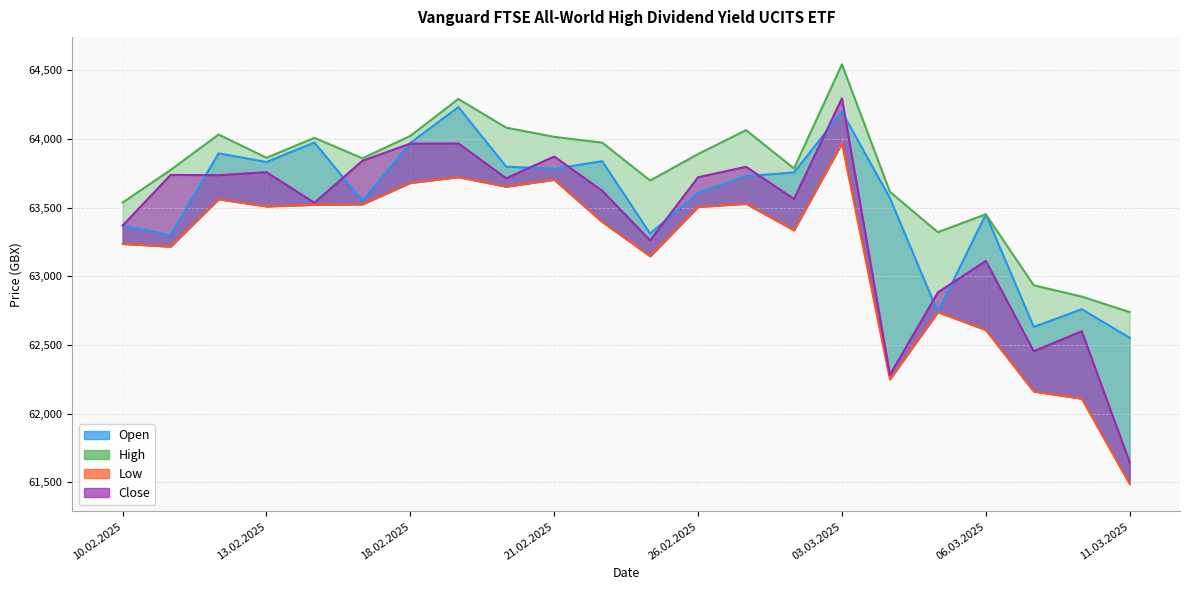

Reading left to right, extract all data points from this chart.

Open: 10.02.2025=63370	11.02.2025=63300	12.02.2025=63895	13.02.2025=63832	14.02.2025=63974	17.02.2025=63549	18.02.2025=63971	19.02.2025=64232	20.02.2025=63798	21.02.2025=63783	24.02.2025=63838	25.02.2025=63311	26.02.2025=63607	27.02.2025=63729	28.02.2025=63756	03.03.2025=64198	04.03.2025=63569	05.03.2025=62739	06.03.2025=63451	07.03.2025=62631	10.03.2025=62760	11.03.2025=62552
High: 10.02.2025=63537	11.02.2025=63774	12.02.2025=64032	13.02.2025=63863	14.02.2025=64008	17.02.2025=63859	18.02.2025=64022	19.02.2025=64291	20.02.2025=64082	21.02.2025=64015	24.02.2025=63973	25.02.2025=63697	26.02.2025=63890	27.02.2025=64064	28.02.2025=63785	03.03.2025=64543	04.03.2025=63615	05.03.2025=63321	06.03.2025=63451	07.03.2025=62934	10.03.2025=62852	11.03.2025=62739
Low: 10.02.2025=63236	11.02.2025=63216	12.02.2025=63561	13.02.2025=63509	14.02.2025=63521	17.02.2025=63524	18.02.2025=63680	19.02.2025=63722	20.02.2025=63653	21.02.2025=63703	24.02.2025=63396	25.02.2025=63146	26.02.2025=63505	27.02.2025=63528	28.02.2025=63335	03.03.2025=63969	04.03.2025=62250	05.03.2025=62739	06.03.2025=62609	07.03.2025=62161	10.03.2025=62109	11.03.2025=61487
Close: 10.02.2025=63369	11.02.2025=63738	12.02.2025=63736	13.02.2025=63758	14.02.2025=63535	17.02.2025=63841	18.02.2025=63966	19.02.2025=63967	20.02.2025=63714	21.02.2025=63872	24.02.2025=63623	25.02.2025=63261	26.02.2025=63721	27.02.2025=63797	28.02.2025=63563	03.03.2025=64296	04.03.2025=62282	05.03.2025=62882	06.03.2025=63112	07.03.2025=62454	10.03.2025=62600	11.03.2025=61646